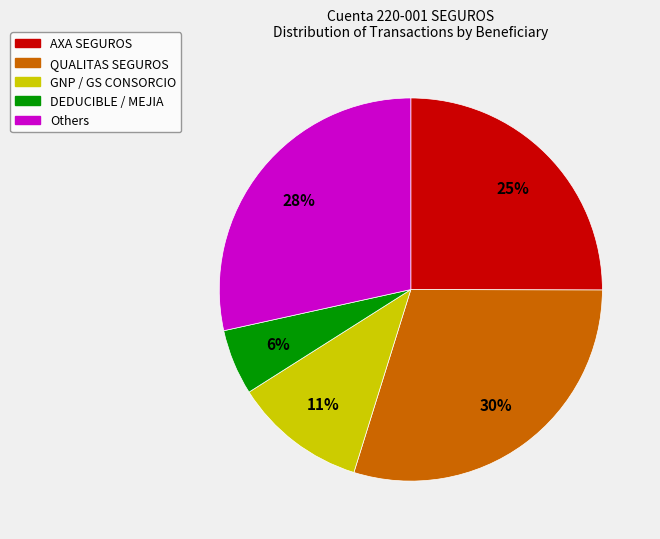

To the nearest percent, what is the difference between the largest and smallest slice percentages?

24%